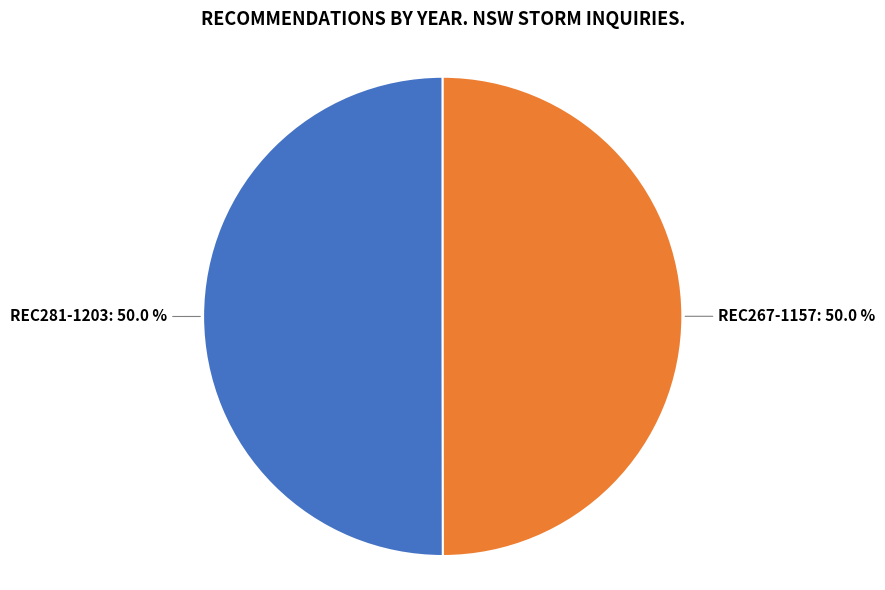

Combined, do REC281-1203 and REC267-1157 account for over 50%?

Yes